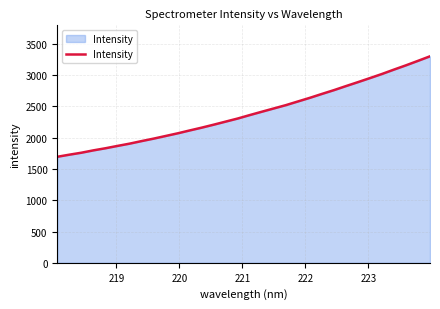

What is the maximum value shown in the chart?

3301.9